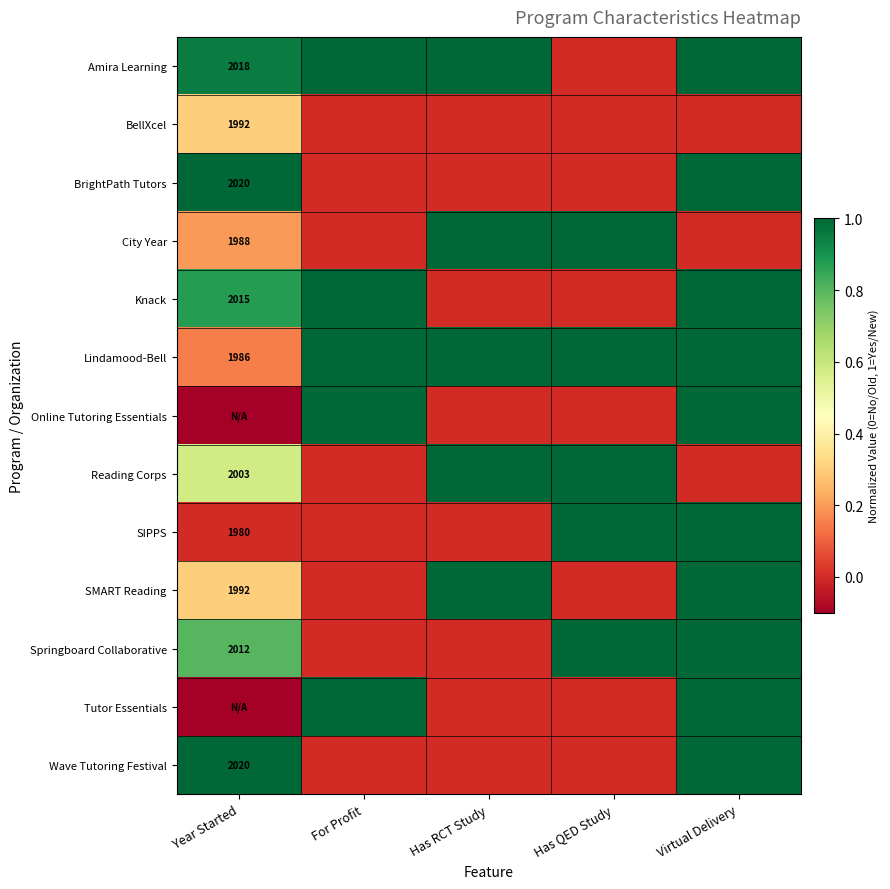

At which category is the sum across all series the highest?

Virtual Delivery